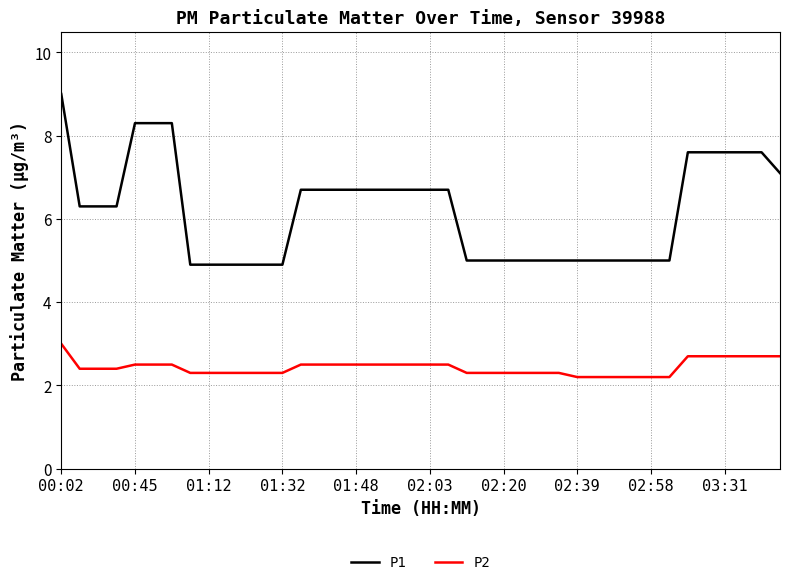

Which series has the widest spread of values?

P1